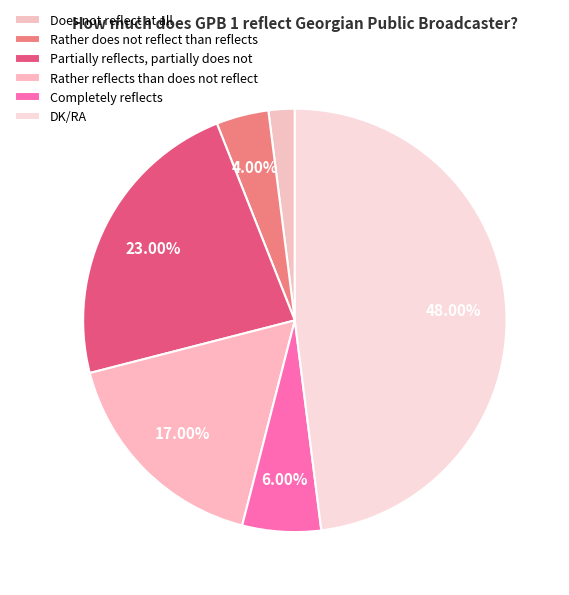

Count the number of slices in the pie.

6